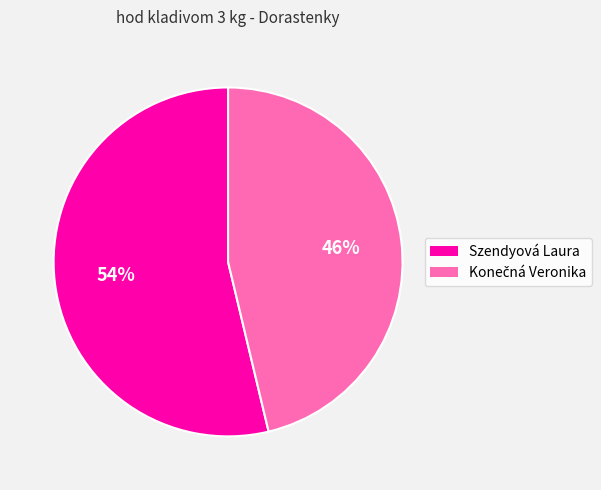

Which category accounts for the majority?

Szendyová Laura